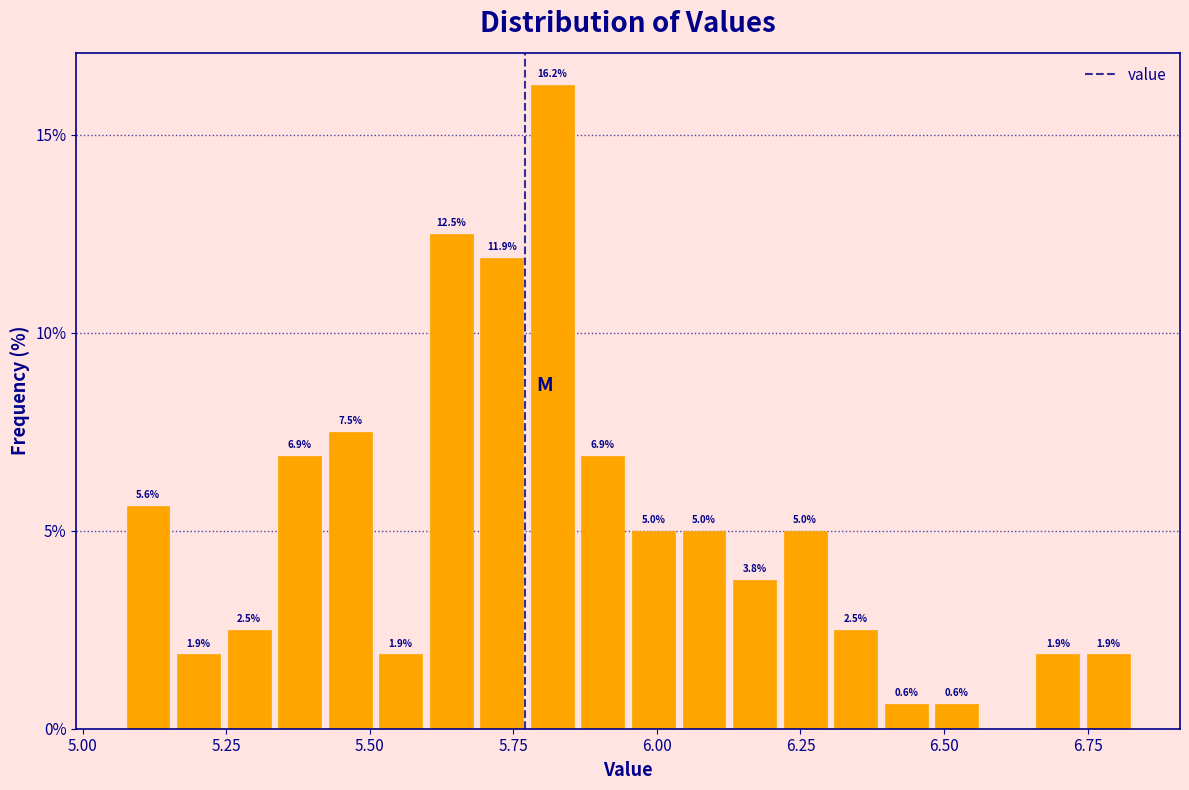

Around what value on the x-axis is the tallest bar? Give the approximate position of its centre, as read against the axis.

5.80